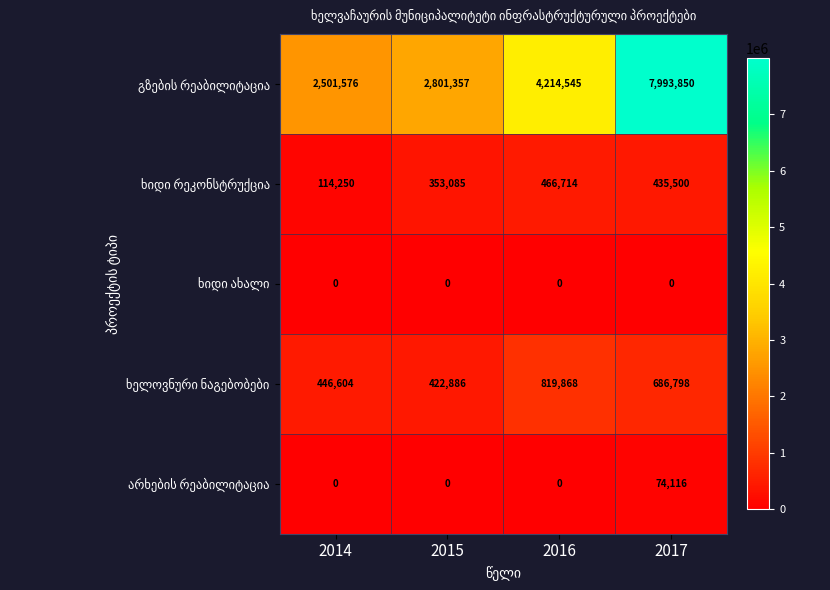

At how many categories does at least one series exceed 846384?

4